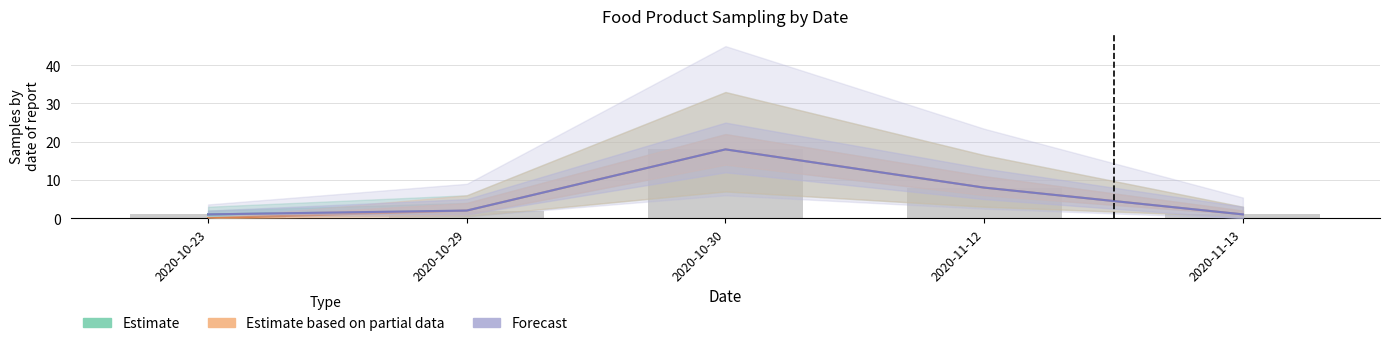

Which has a higher value, 2020-11-12 or 2020-11-13?

2020-11-12